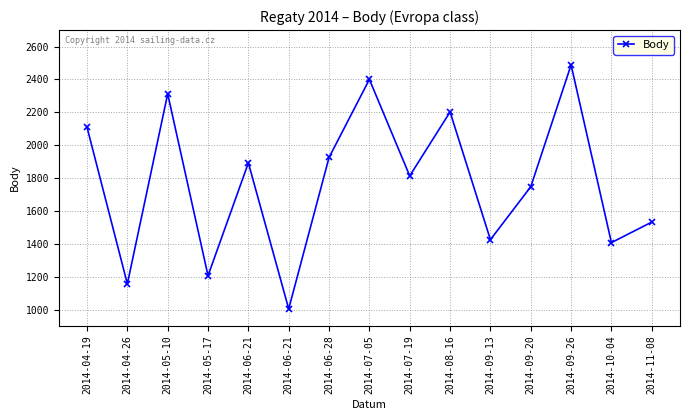

Approximately how many times larger is the value at 2014-05-10 compared to 2014-06-21?

2.3